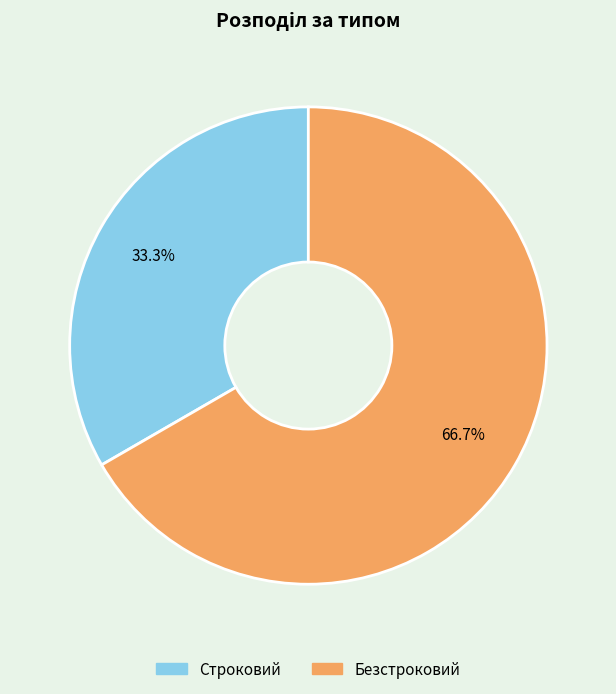

Between Строковий and Безстроковий, which is larger?

Безстроковий